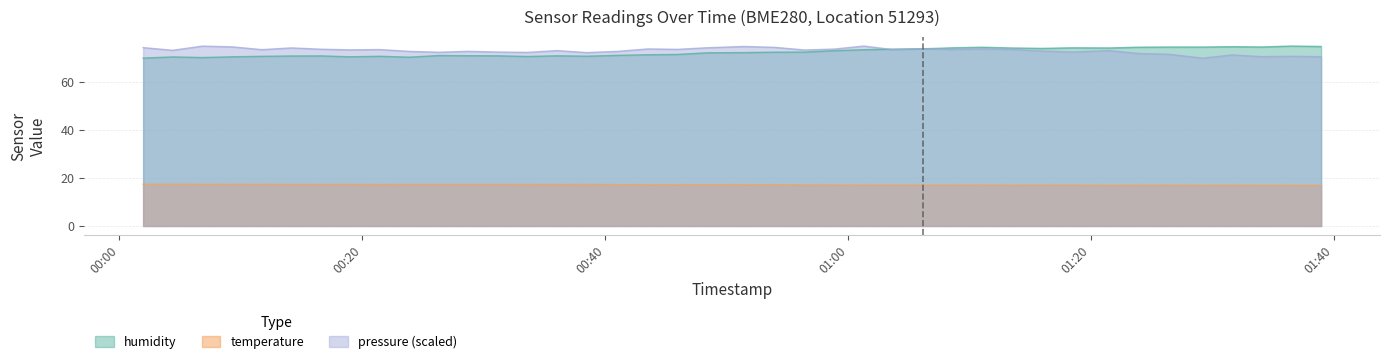

What is the maximum value for humidity?

75.0